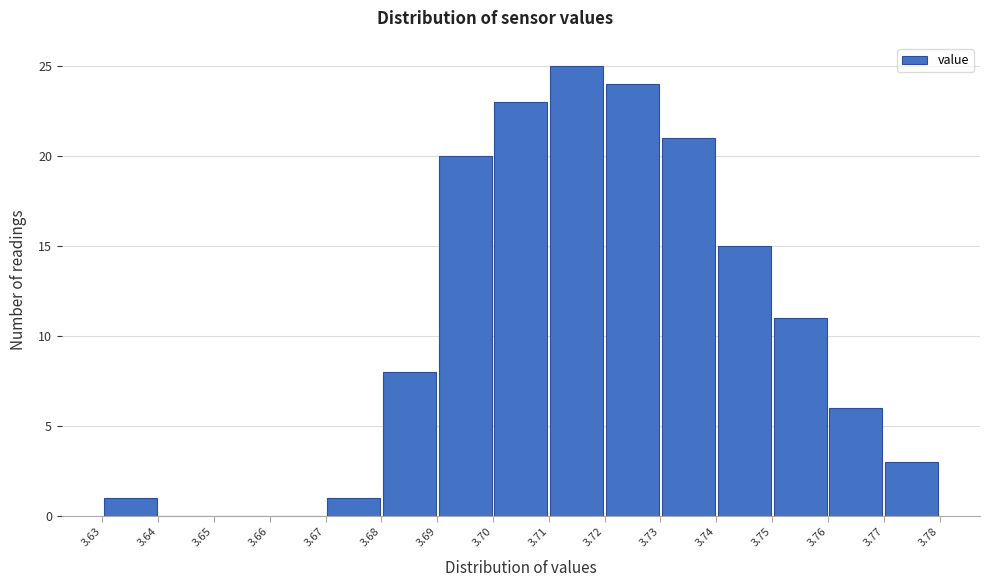

How tall is the bar that spans 3.67 to 3.68 on the x-axis? The values are not printed on the chart, so give them approximately, as read against the axis.

1